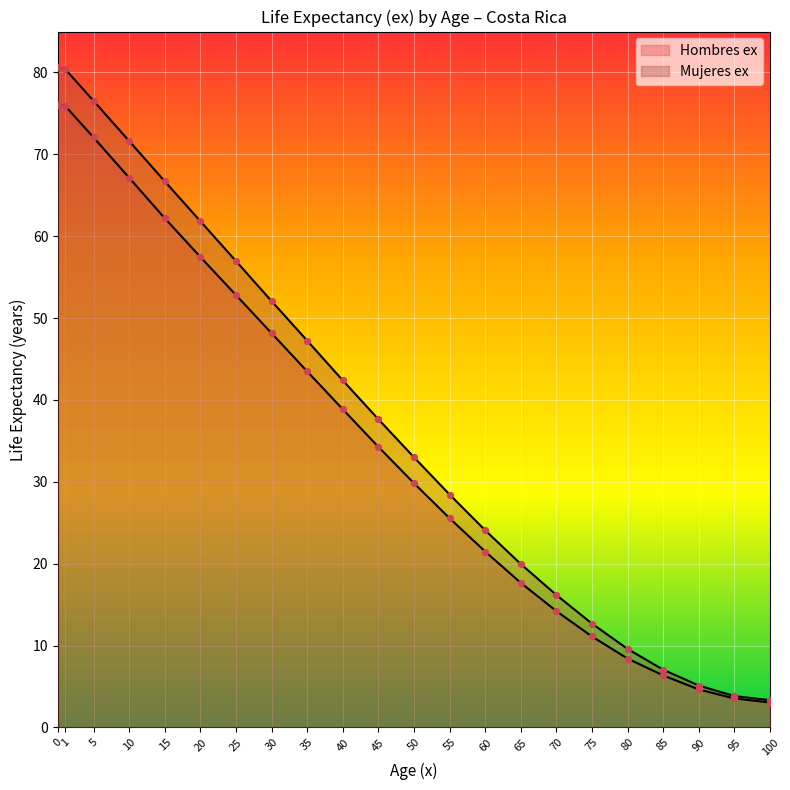

What is the total value across all series at 60?

45.6